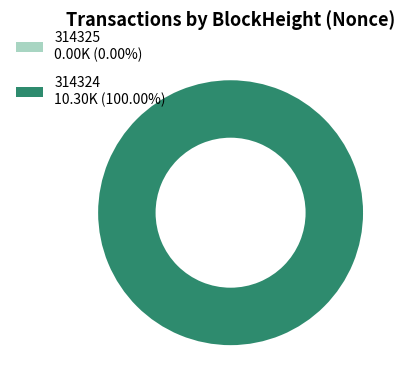

Is there a majority slice in this chart?

Yes